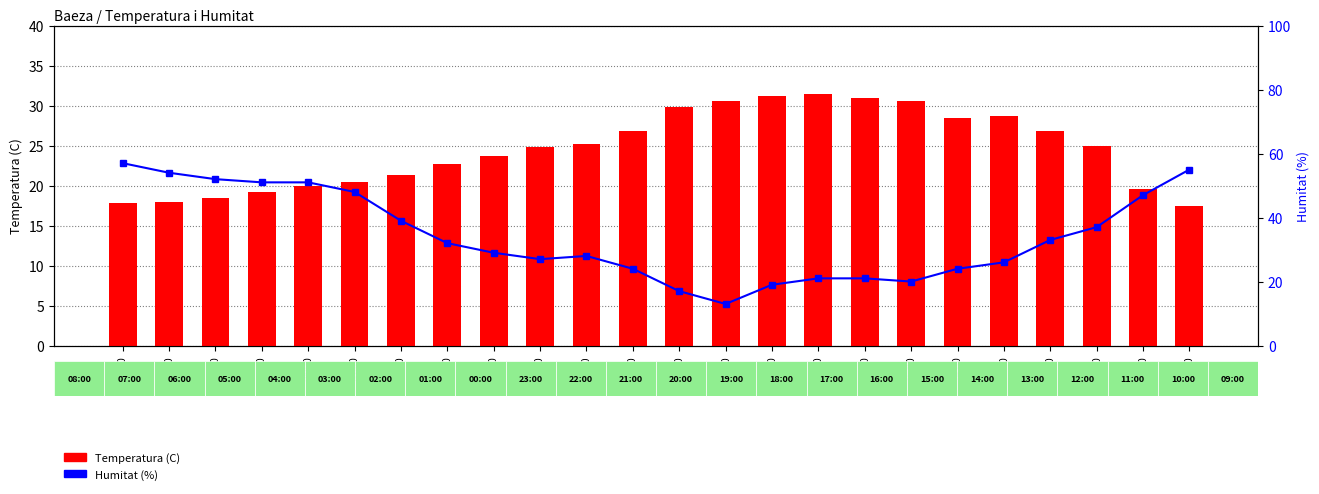

Is the value of Humitat (%) at 01:00 greater than the value of Temperatura (C) at 16:00?

Yes